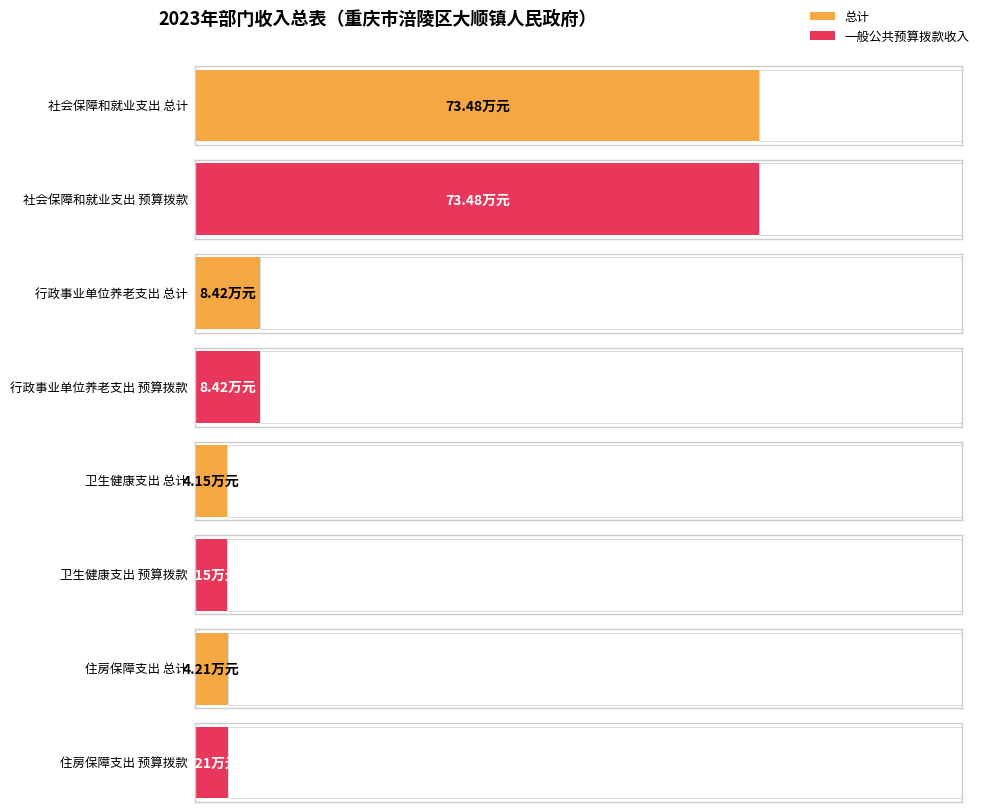

At which category is the sum across all series the highest?

社会保障和就业支出